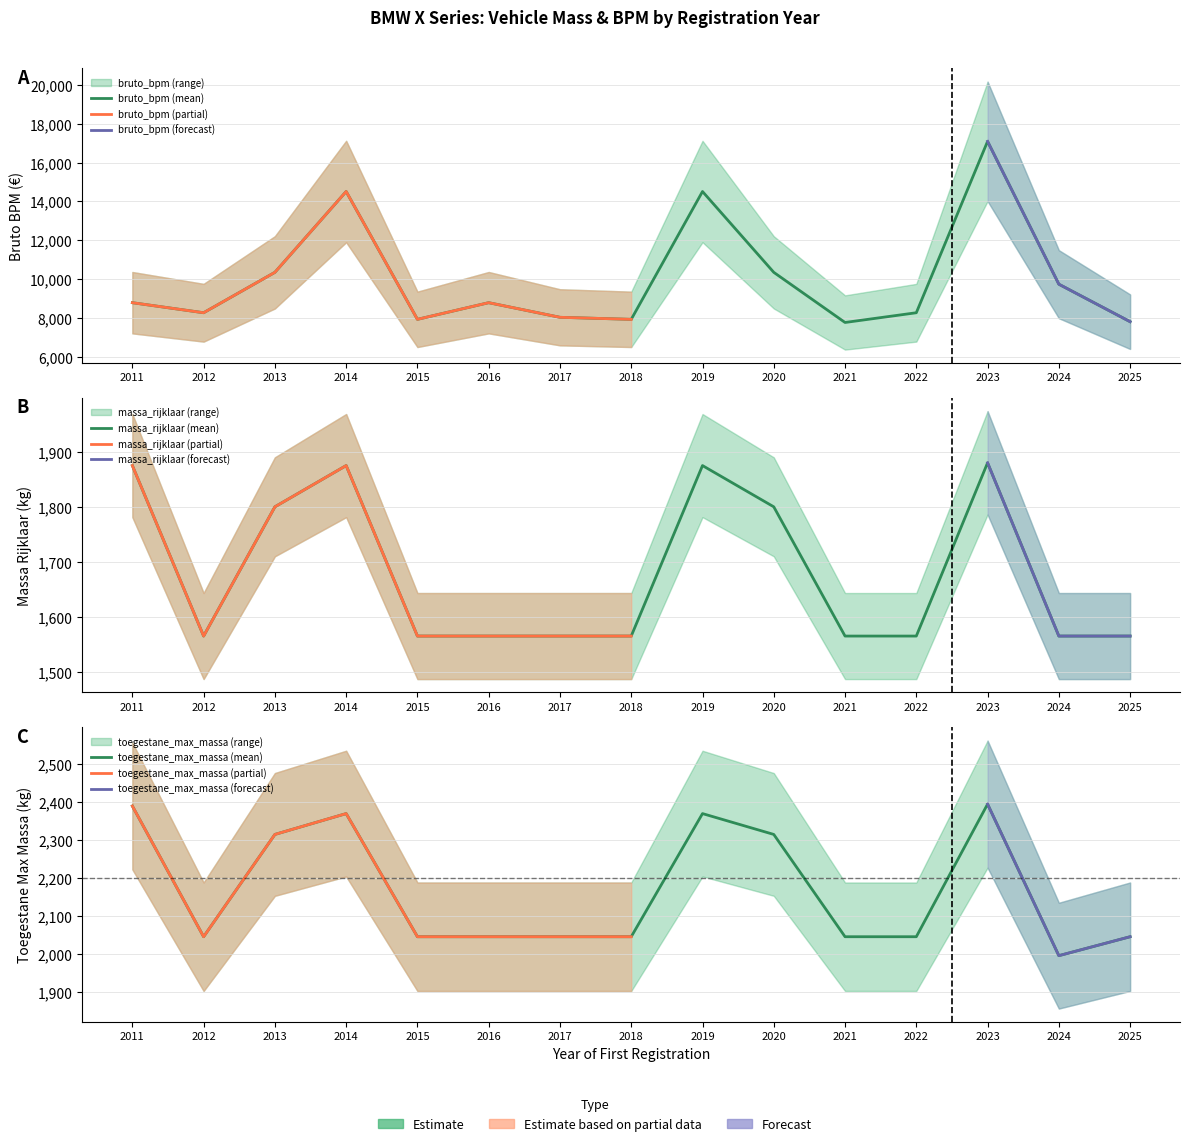

Reading right to left, transcribe all the data shown in this chart.

avg_bruto_bpm: 2025=7806	2024=9738	2023=17097	2022=8267	2021=7765	2020=10349	2019=14514	2018=7927	2017=8032	2016=8785	2015=7927	2014=14514	2013=10349	2012=8267	2011=8785
avg_massa_rijklaar: 2025=1565	2024=1565	2023=1880	2022=1565	2021=1565	2020=1800	2019=1875	2018=1565	2017=1565	2016=1565	2015=1565	2014=1875	2013=1800	2012=1565	2011=1875
avg_toegestane_max_massa: 2025=2045	2024=1995	2023=2395	2022=2045	2021=2045	2020=2315	2019=2370	2018=2045	2017=2045	2016=2045	2015=2045	2014=2370	2013=2315	2012=2045	2011=2390